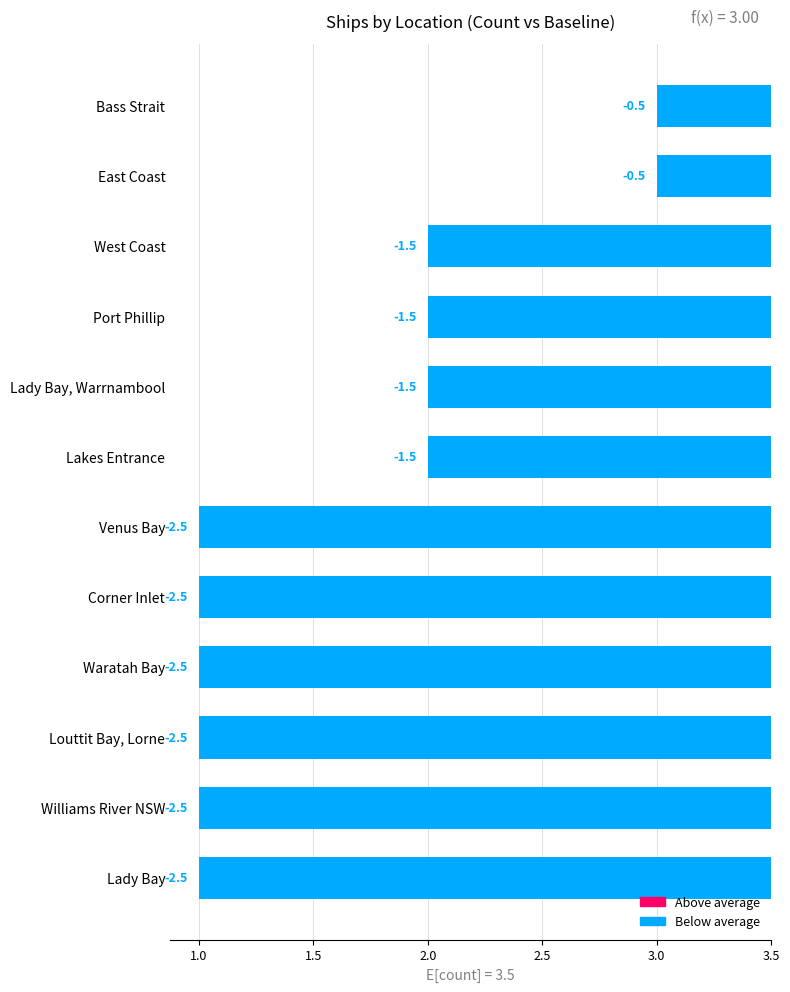

Between Port Phillip and Corner Inlet, which is larger?

Port Phillip